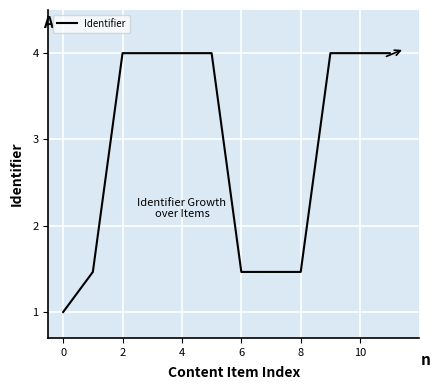

What is the difference between the maximum and minimum values?

3.0